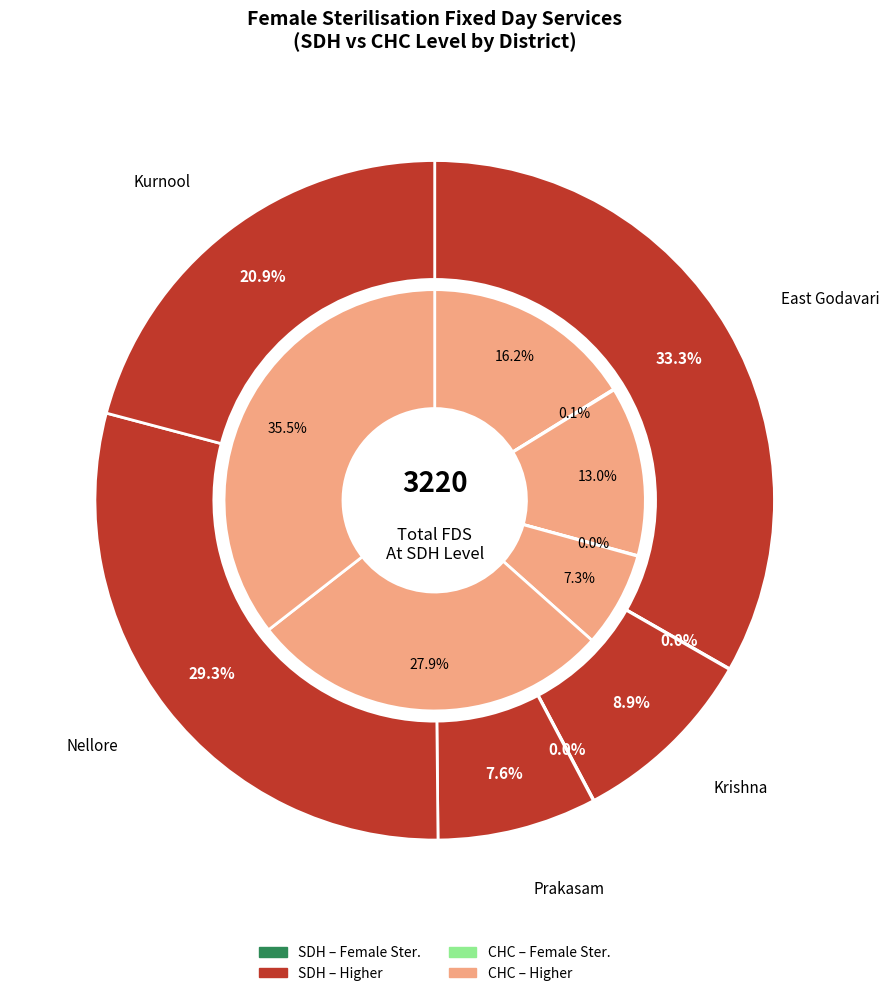

The 2 slice represents 0% of the pie. True or false?

True